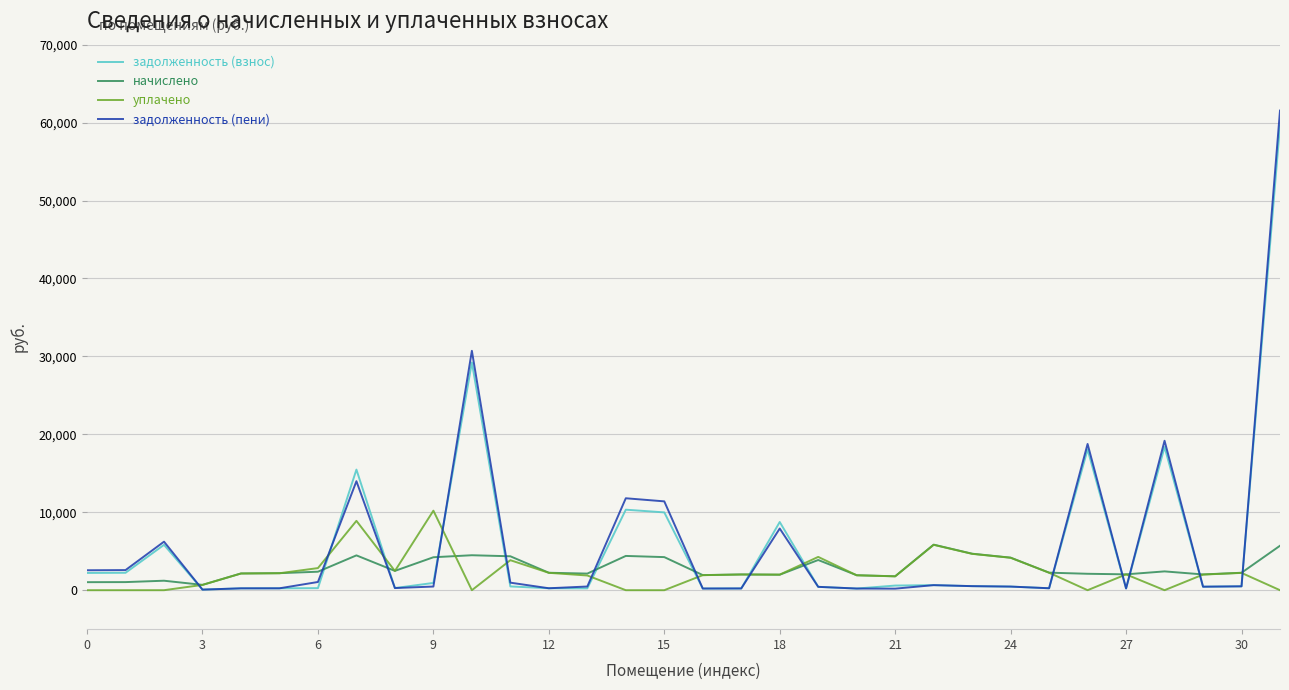

What is the greatest value displayed?

61545.6